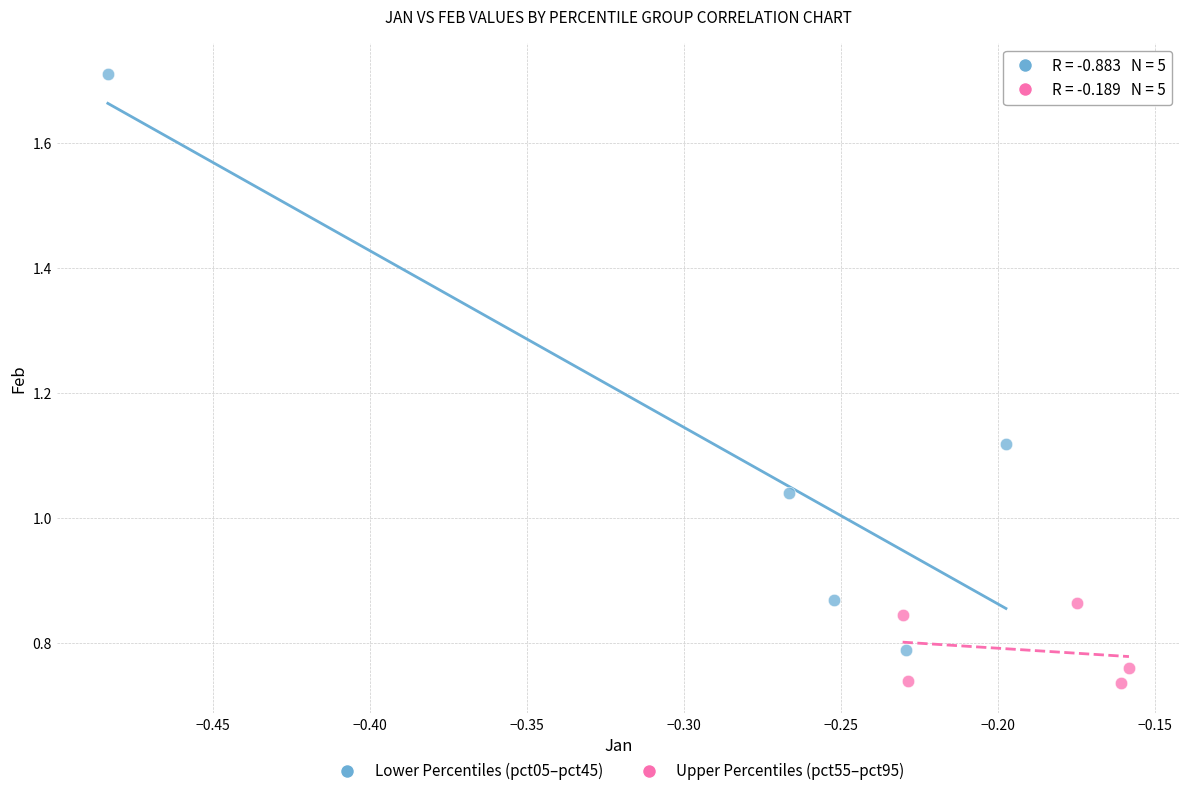

Which series contains the lowest Y value?

Upper Percentiles (pct55–pct95)